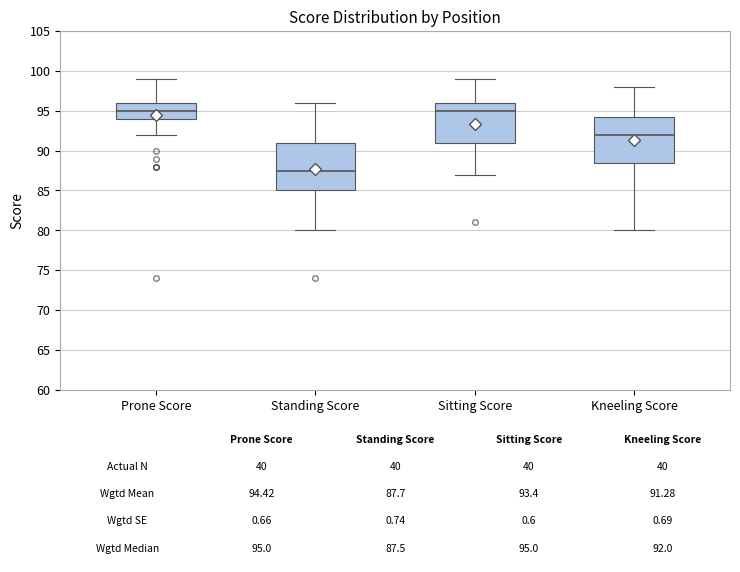

Which box has the lowest median line?

Standing Score